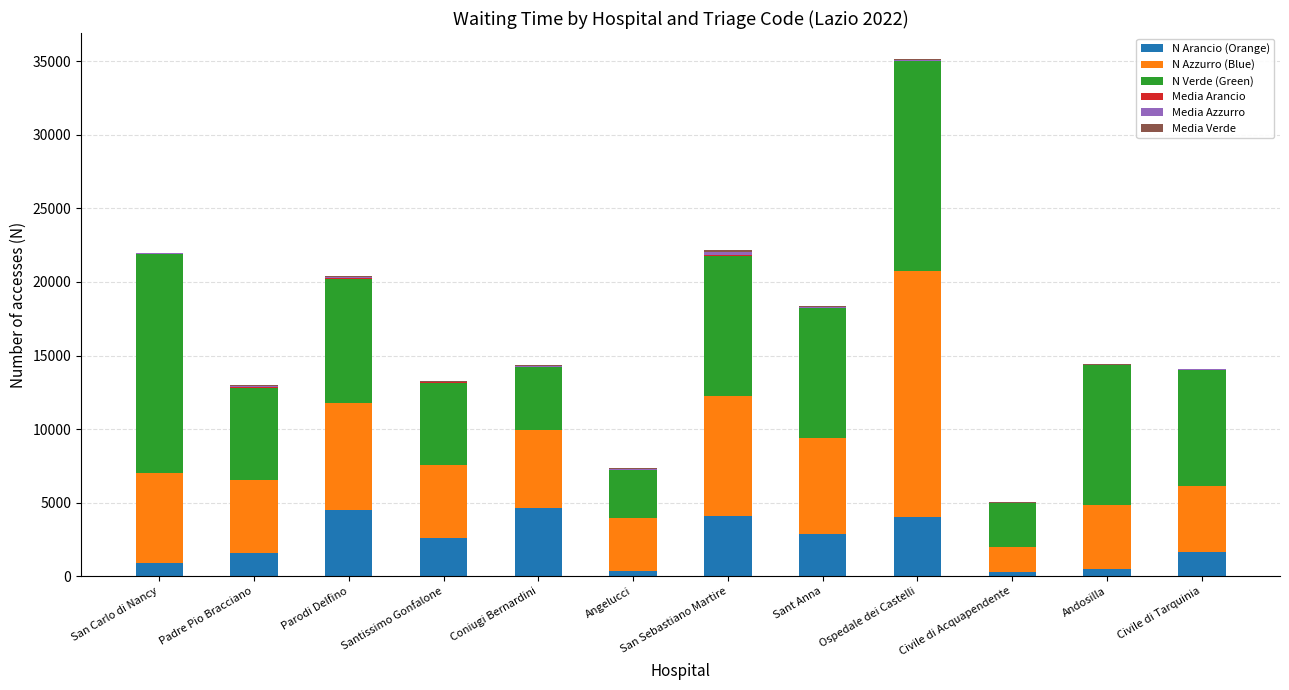

At which category is the sum across all series the highest?

Ospedale dei Castelli